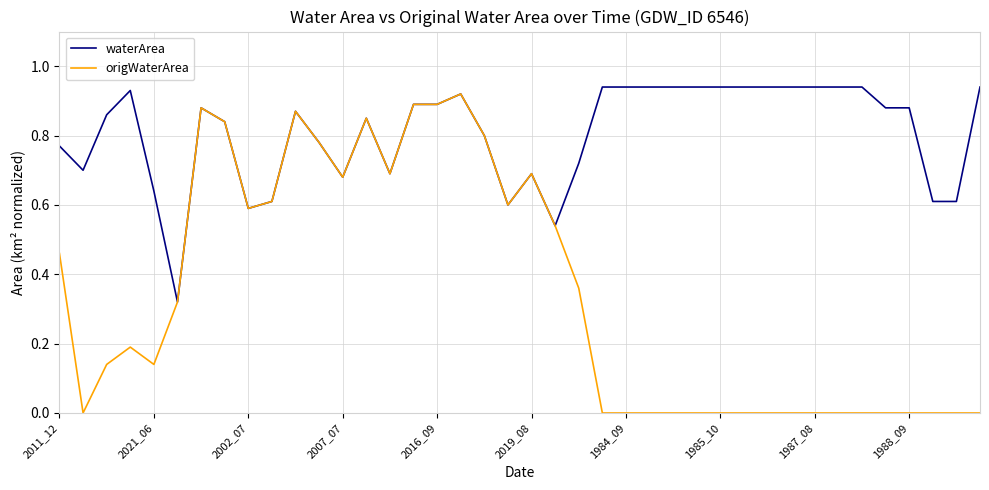

Which series has the widest spread of values?

origWaterArea